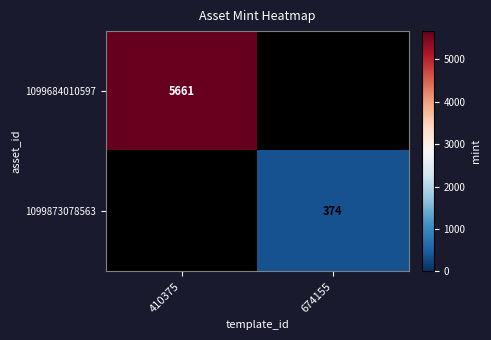

The value of 1099684010597 at 410375 is 5661. True or false?

True